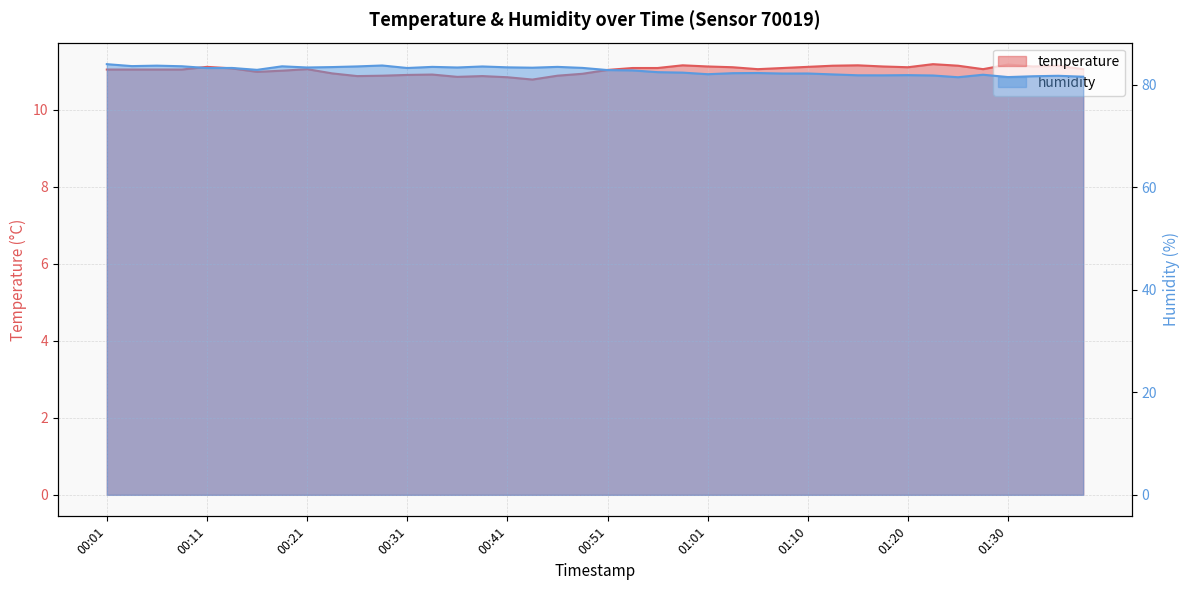

What are all the series names shown in the legend?

temperature, humidity